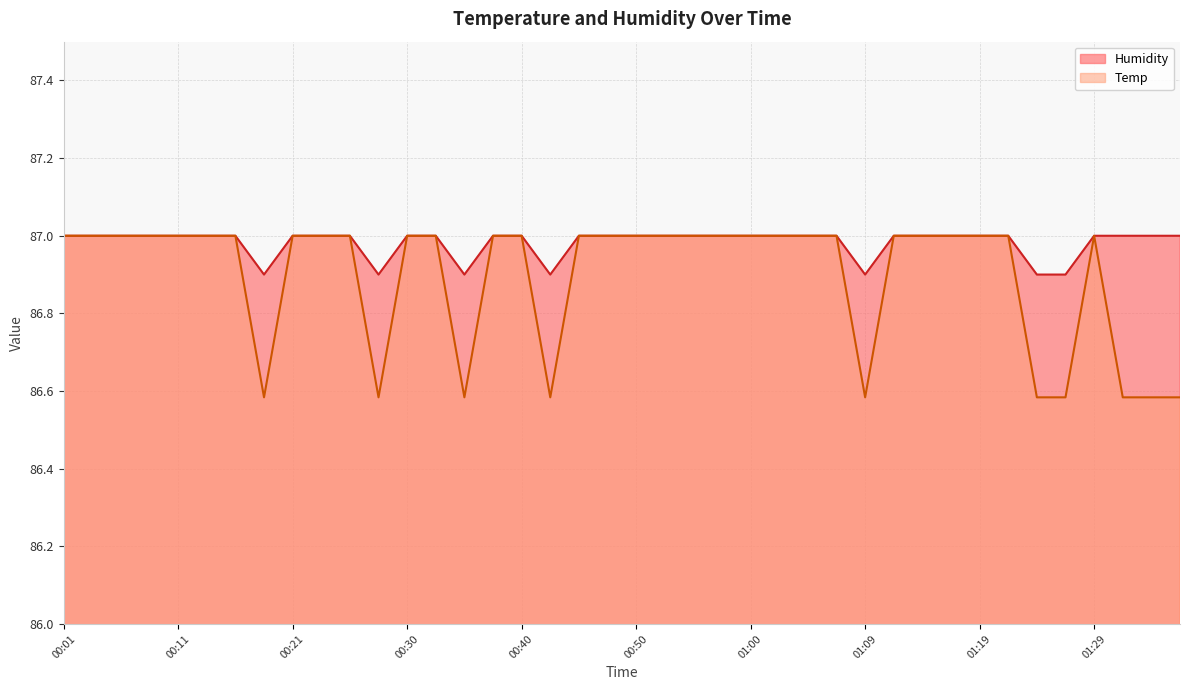

How many data points in Temp are less than 87?

10